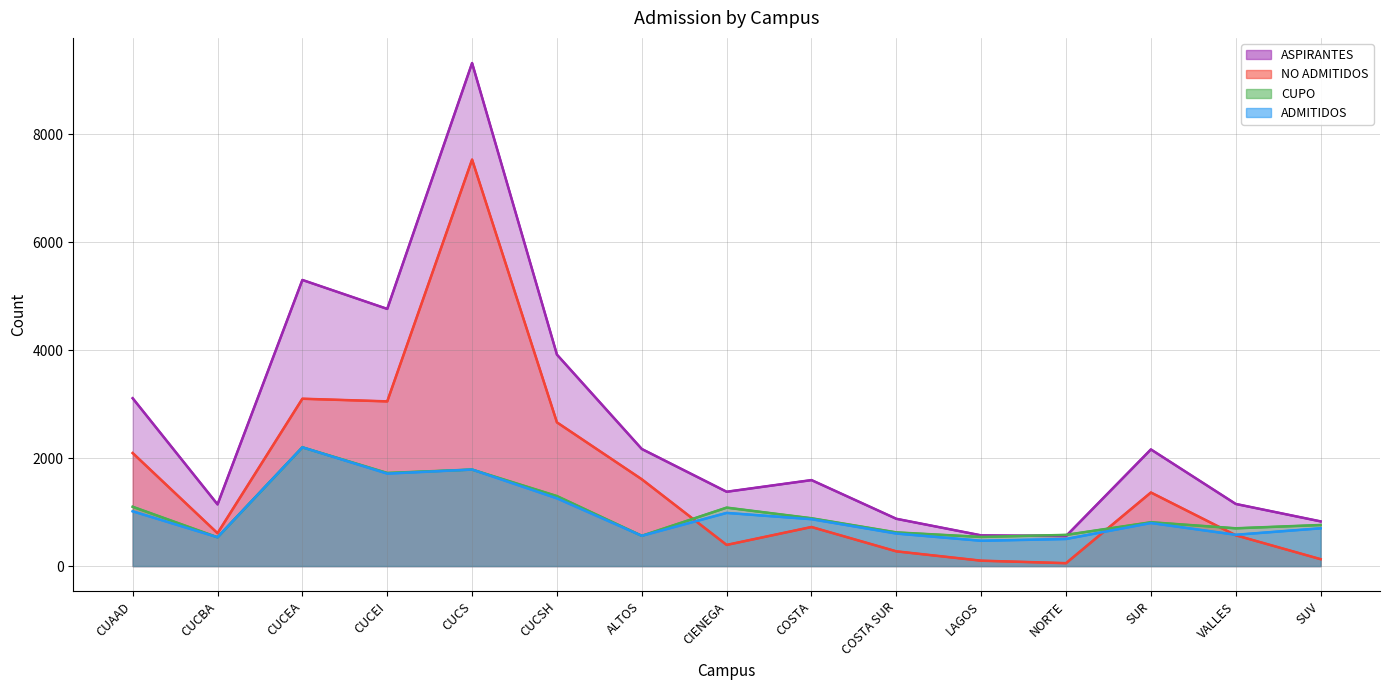

At which category does the chart reach its peak across all series?

CUCS